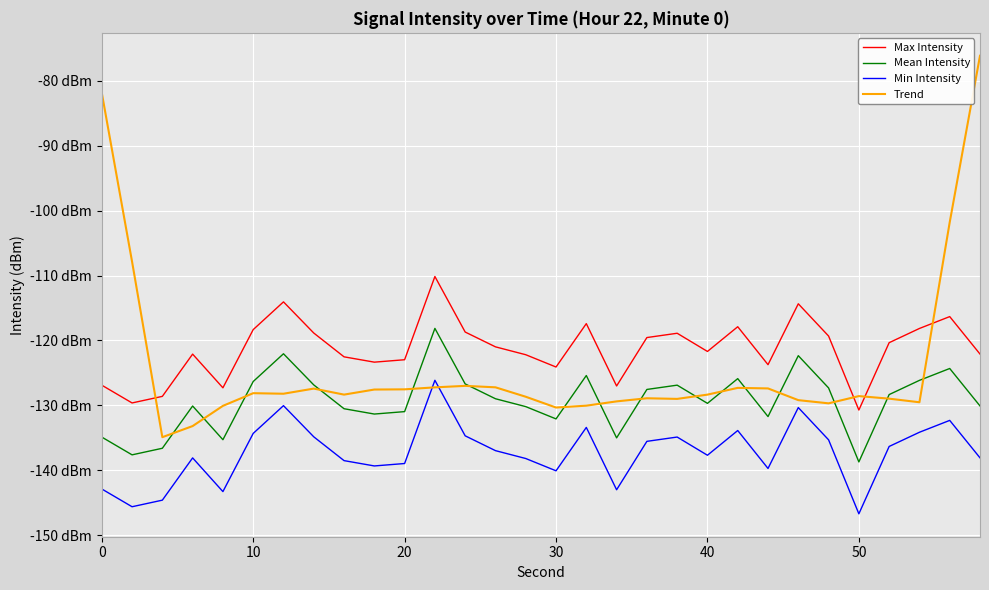

List the series in order of their peak value, lowest first.

Min Intensity, Mean Intensity, Max Intensity, Trend